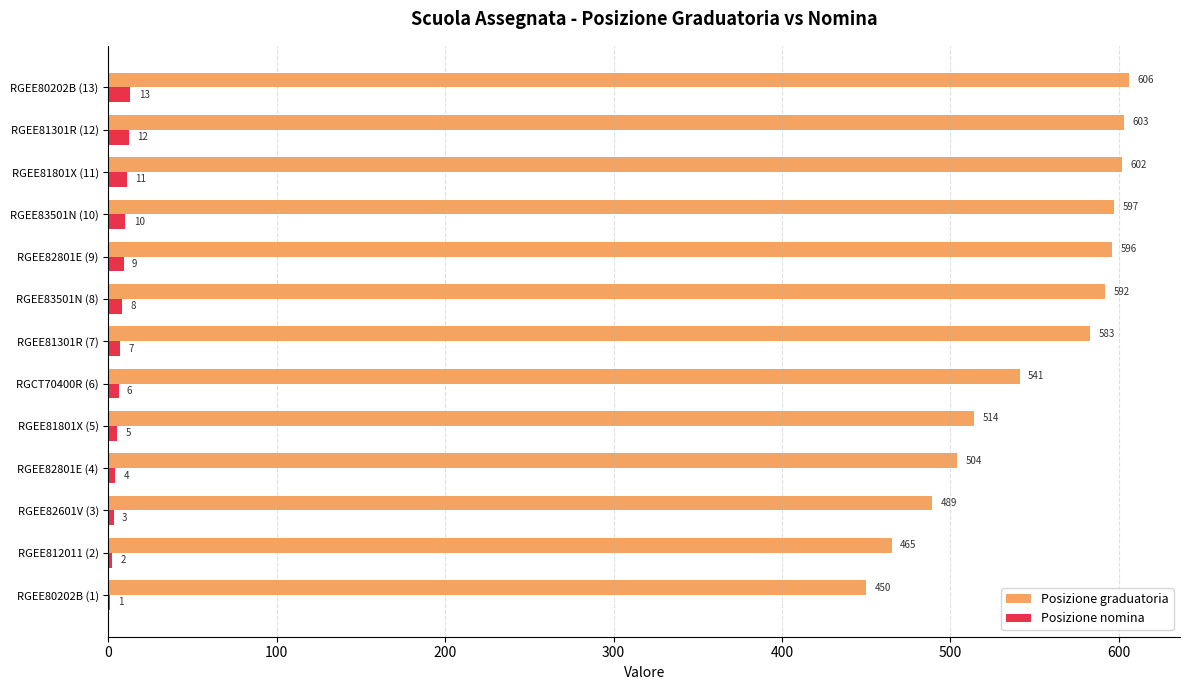

Is it true that Posizione graduatoria equals 514 at RGEE81801X (5)?

True